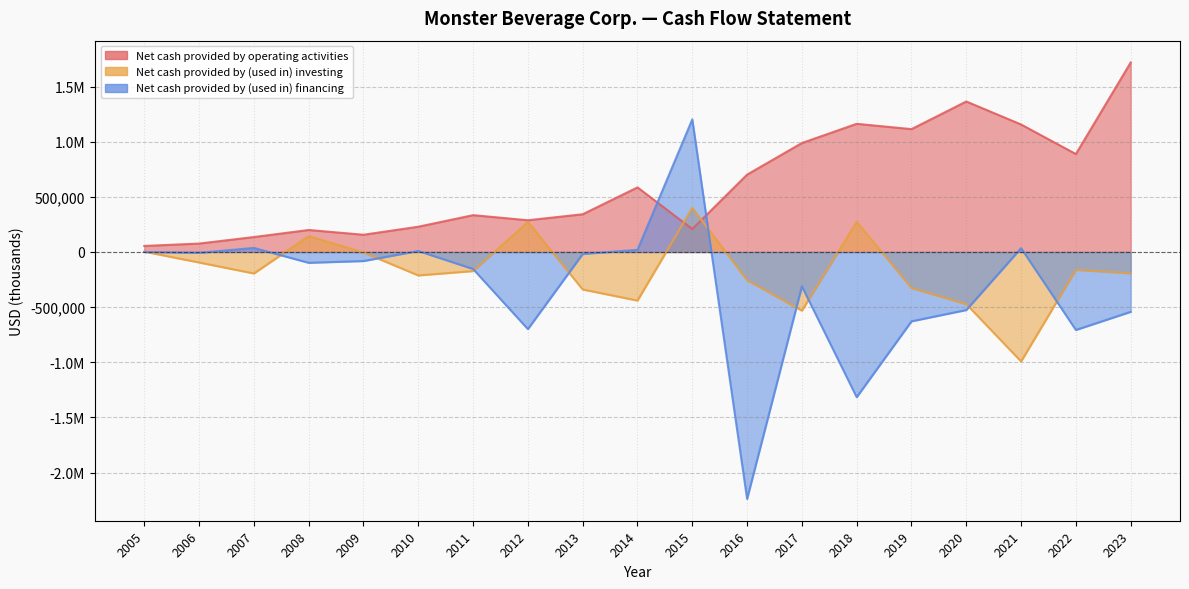

Reading left to right, transcribe all the data shown in this chart.

Net cash provided by operating activities: 54649	76414	135451	199496	156192	229044	333827	287676	342033	585567	207986	701355	987731	1161881	1113762	1364163	1155741	887699	1717753
Net cash provided by (used in) investing: 3216	-95231	-194727	143982	-4469	-212510	-173027	271849	-339808	-440403	400066	-256193	-531541	272956	-326724	-472487	-992022	-161367	-193395
Net cash provided by (used in) financing: 113	-7708	36587	-98046	-82079	9238	-154192	-699075	-17886	19298	1202348	-2238391	-311135	-1316111	-628506	-526068	34821	-706938	-542599